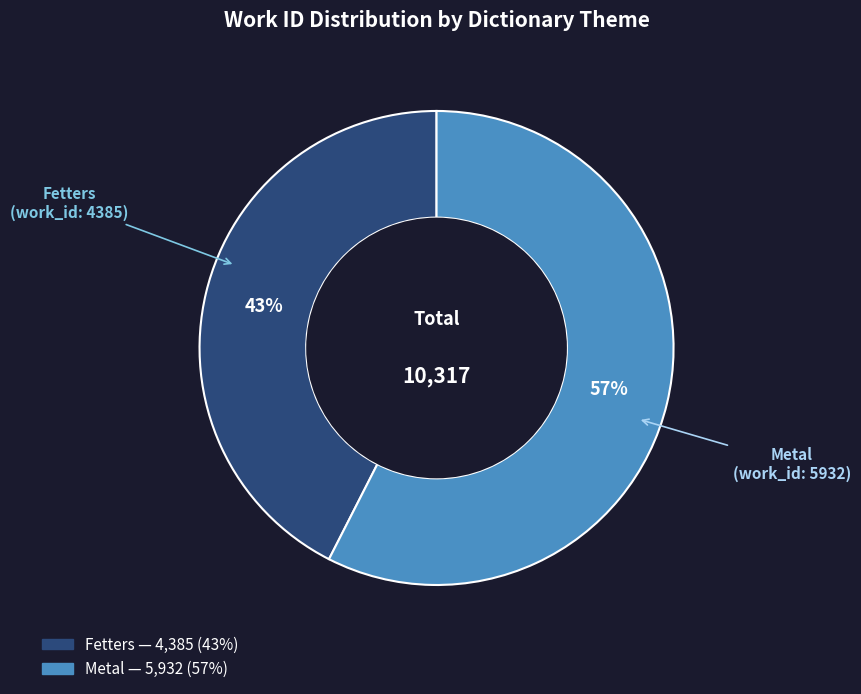

How many segments does this pie chart have?

2